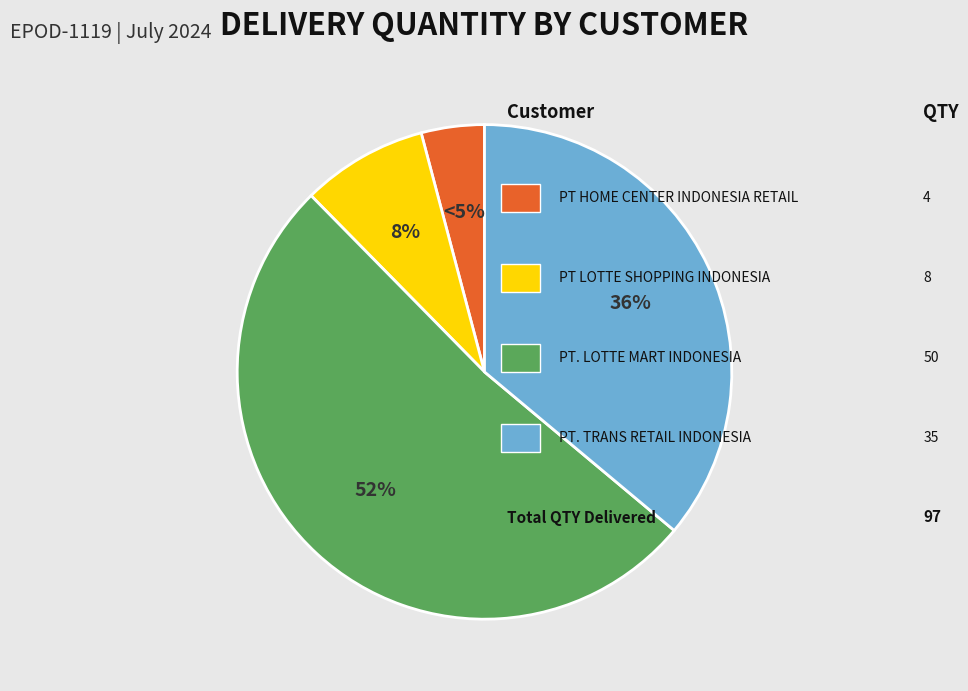

Is it true that PT. LOTTE MART INDONESIA is 44% of the pie?

False